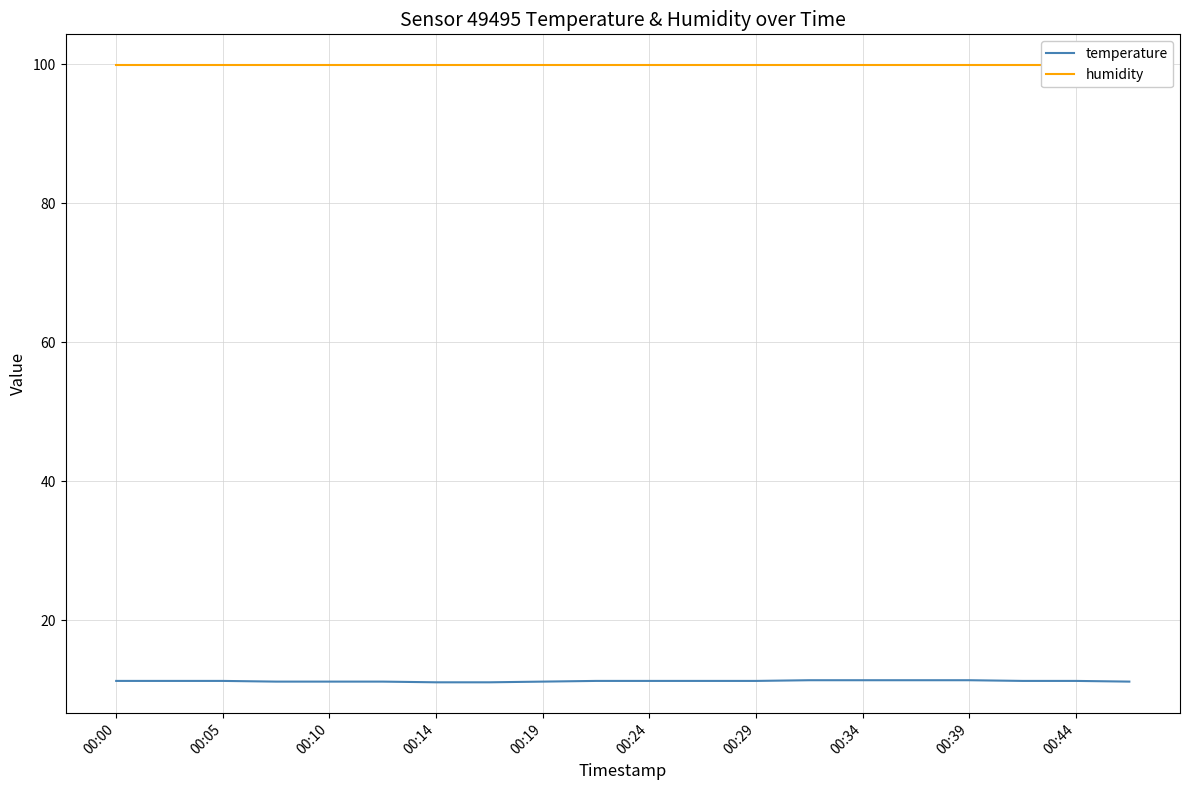

What is the minimum value for temperature?

11.1